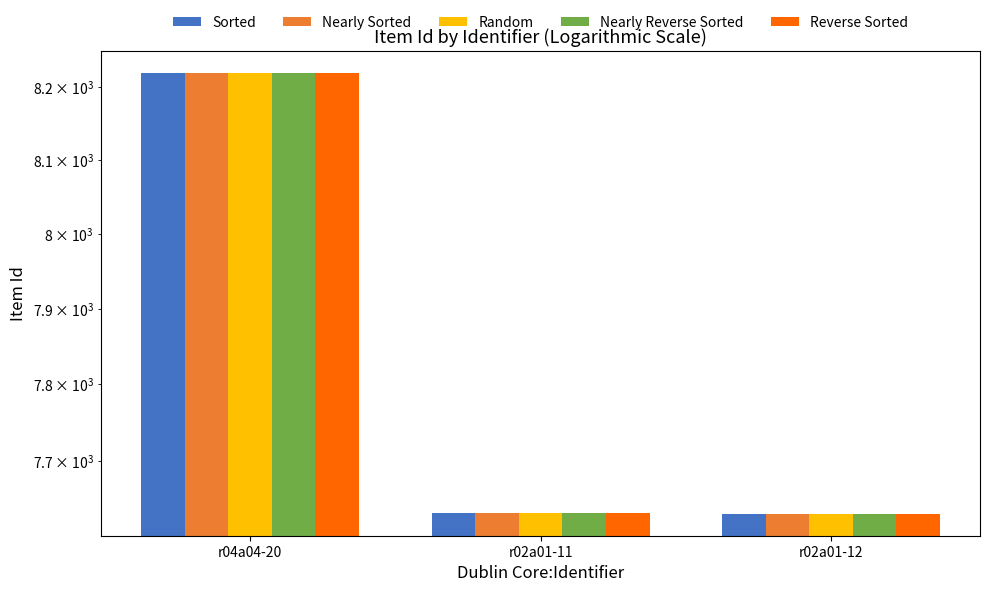

What is the label of the 1st bar from the right?

r02a01-12